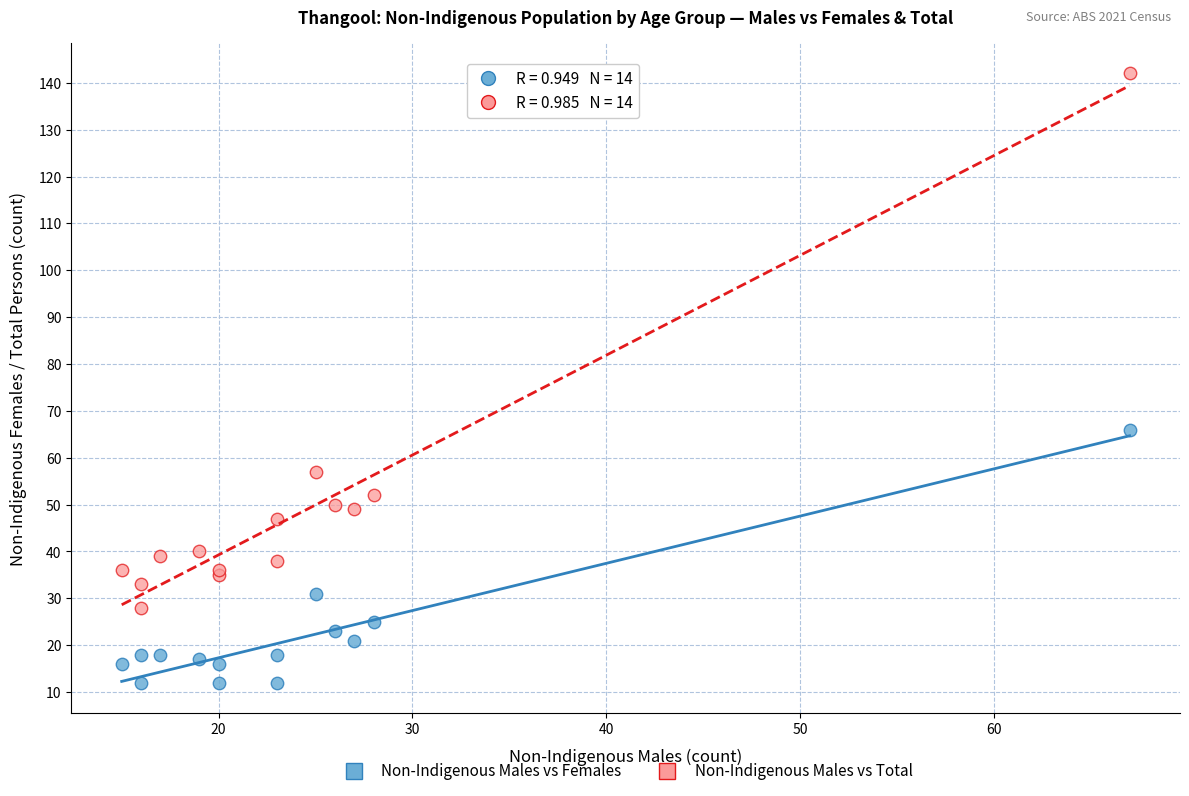

Across all series, what Y value is closest to 77?

66